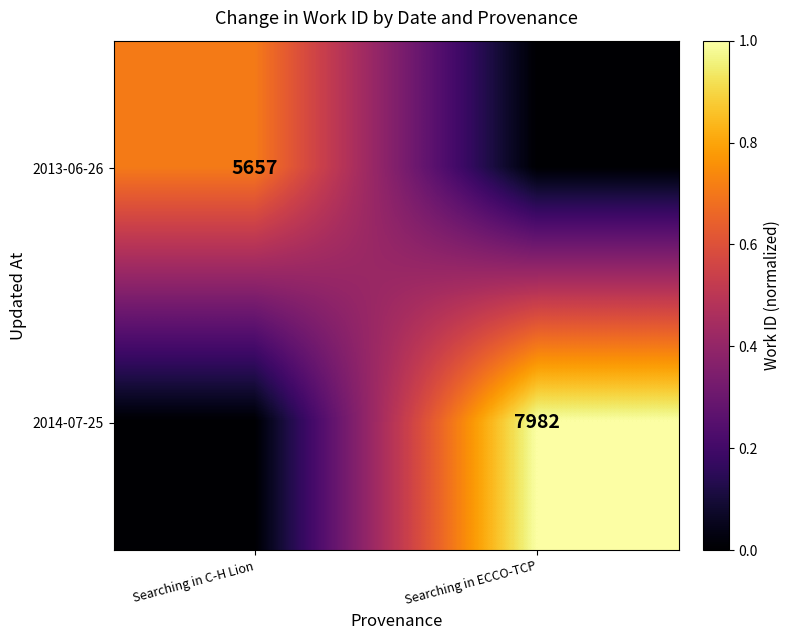

Is the value of 2013-06-26 at Searching in C-H Lion greater than the value of 2014-07-25 at Searching in ECCO-TCP?

No